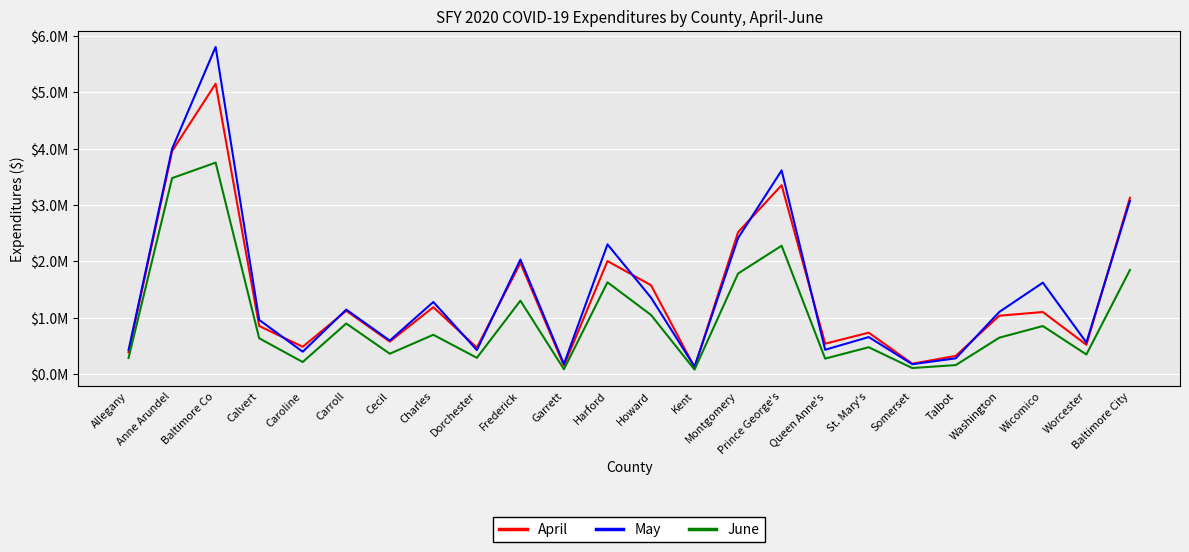

Reading left to right, list all the values displayed in this chart.

April: Allegany=384284.0	Anne Arundel=3958225.0	Baltimore Co=5153277.0	Calvert=853145.0	Caroline=483585.0	Carroll=1122229.0	Cecil=575701.0	Charles=1186418.0	Dorchester=469084.0	Frederick=1973006.0	Garrett=149026.0	Harford=2004915.0	Howard=1576047.0	Kent=117774.0	Montgomery=2517605.0	Prince George's=3351736.0	Queen Anne's=538461.0	St. Mary's=733766.0	Somerset=182686.0	Talbot=322047.0	Washington=1034863.0	Wicomico=1100420.0	Worcester=518889.0	Baltimore City=3128260.0
May: Allegany=425635.0	Anne Arundel=3998347.0	Baltimore Co=5806287.3	Calvert=961023.0	Caroline=395702.0	Carroll=1143292.0	Cecil=593428.0	Charles=1278602.0	Dorchester=425193.0	Frederick=2032579.0	Garrett=178082.0	Harford=2301637.0	Howard=1355844.8	Kent=130220.0	Montgomery=2413619.0	Prince George's=3613812.1	Queen Anne's=430625.0	St. Mary's=656047.0	Somerset=174068.0	Talbot=278723.0	Washington=1101999.0	Wicomico=1621647.0	Worcester=559010.0	Baltimore City=3073822.0
June: Allegany=284635.0	Anne Arundel=3477696.0	Baltimore Co=3752596.8	Calvert=634501.0	Caroline=212996.0	Carroll=896740.0	Cecil=360311.0	Charles=696087.0	Dorchester=287811.0	Frederick=1302047.7	Garrett=84740.0	Harford=1628174.0	Howard=1048104.6	Kent=78422.0	Montgomery=1784217.5	Prince George's=2277594.0	Queen Anne's=273341.0	St. Mary's=475123.0	Somerset=106028.0	Talbot=158388.0	Washington=645096.0	Wicomico=851457.6	Worcester=346756.0	Baltimore City=1846976.0